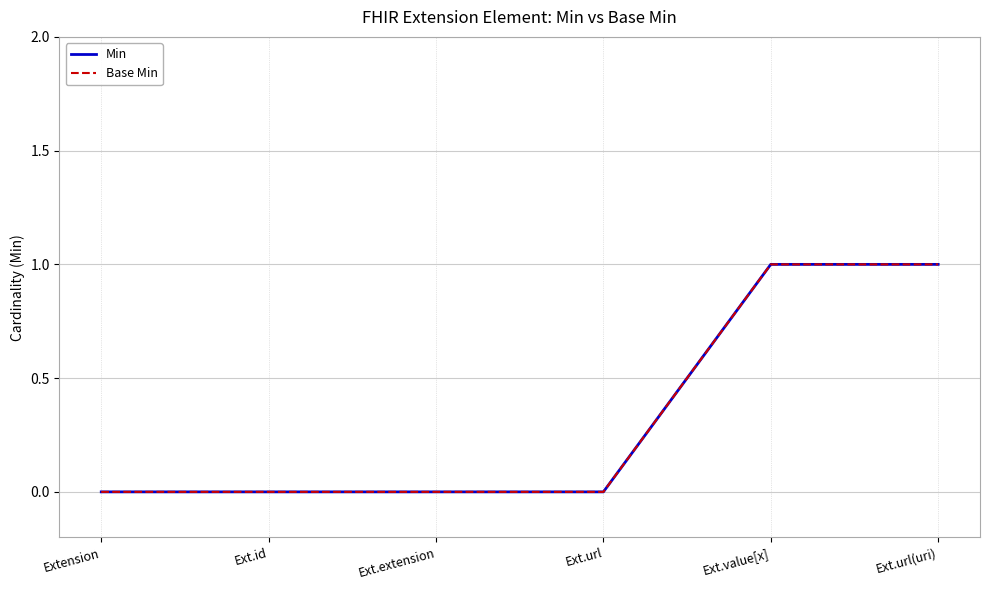

Reading left to right, extract all data points from this chart.

Min: Extension=0	Ext.id=0	Ext.extension=0	Ext.url=0	Ext.value[x]=1	Ext.url(uri)=1
Base Min: Extension=0	Ext.id=0	Ext.extension=0	Ext.url=0	Ext.value[x]=1	Ext.url(uri)=1